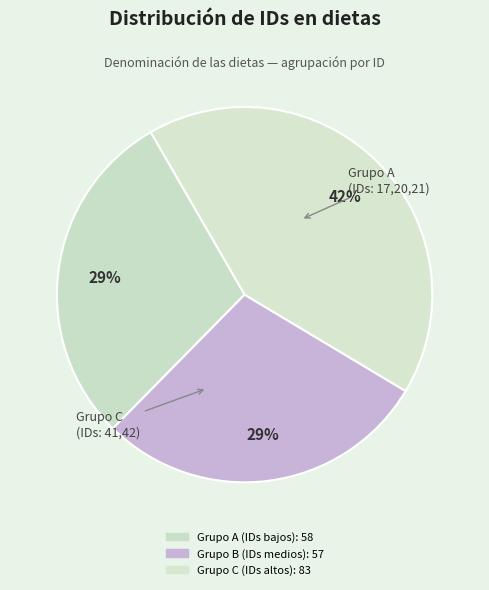

Does any single category account for the majority?

No